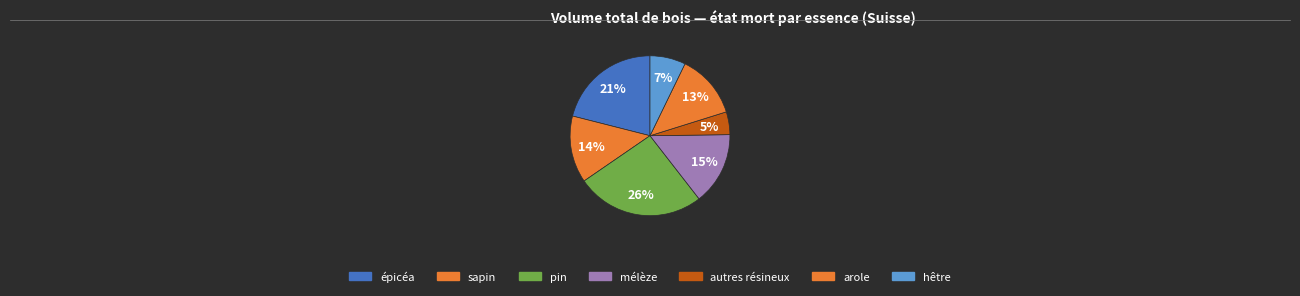

To the nearest percent, what percentage of the pie is arole?

13%